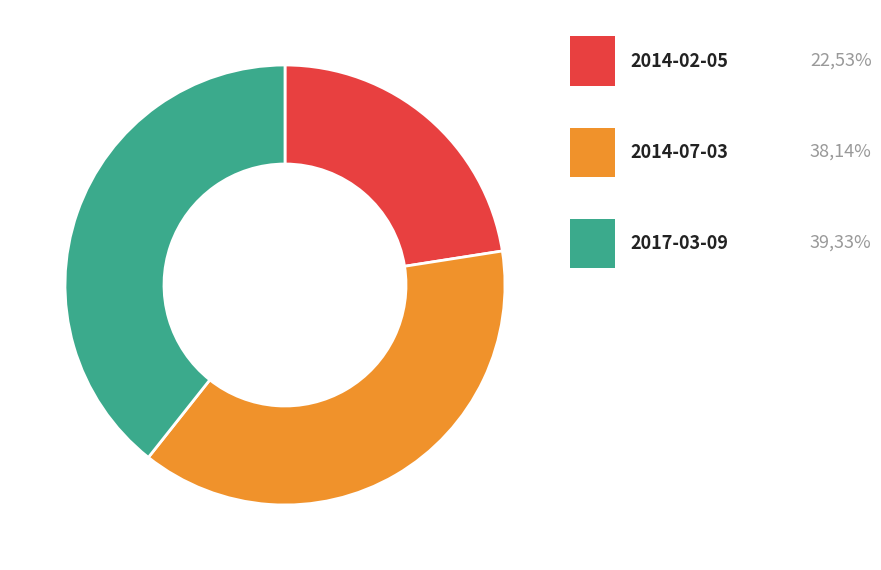

Does any single category account for the majority?

No